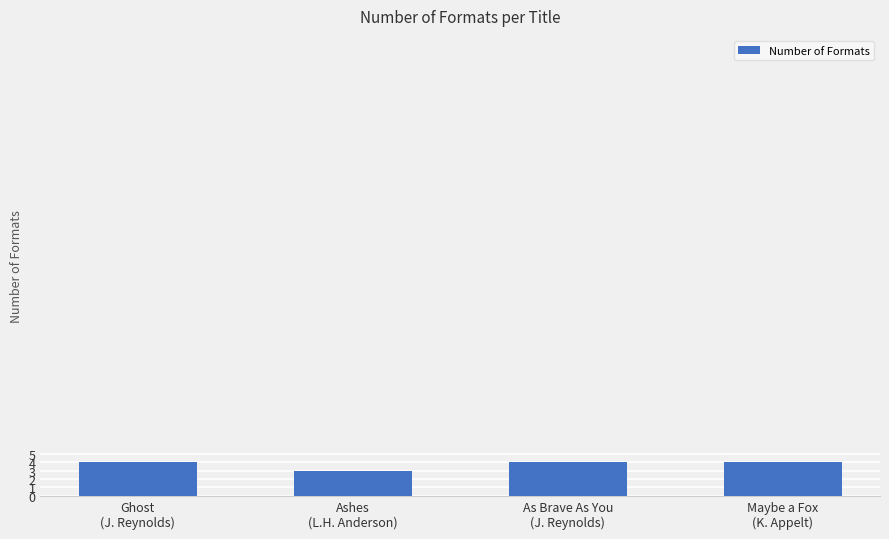

What is the average value?

4